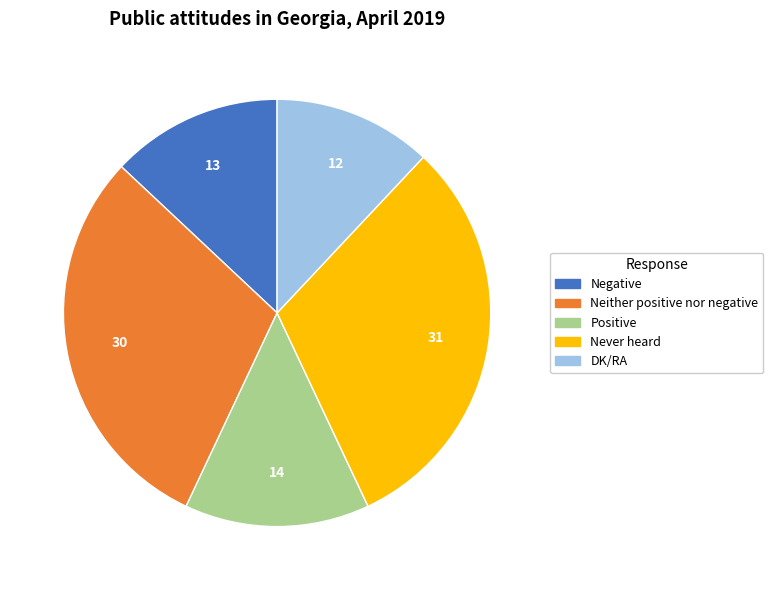

Rank the categories by value from lowest to highest.

DK/RA, Negative, Positive, Neither positive nor negative, Never heard